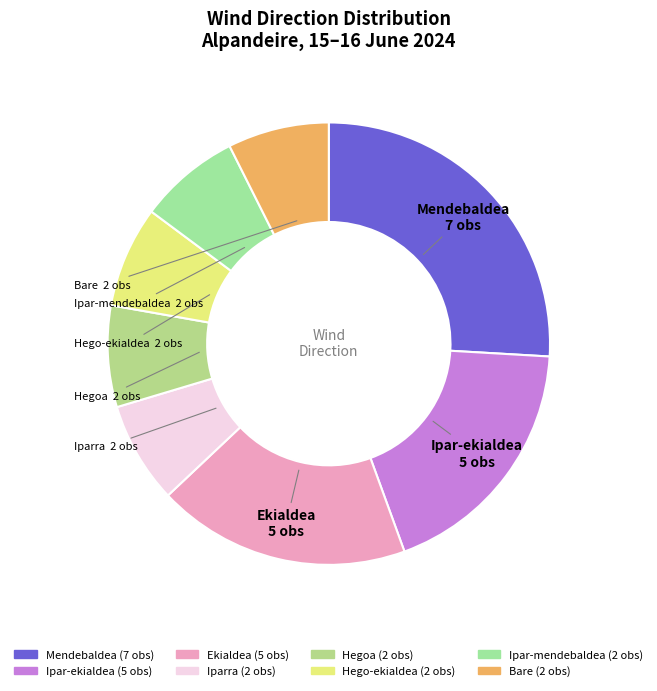

The Mendebaldea slice represents 26% of the pie. True or false?

True